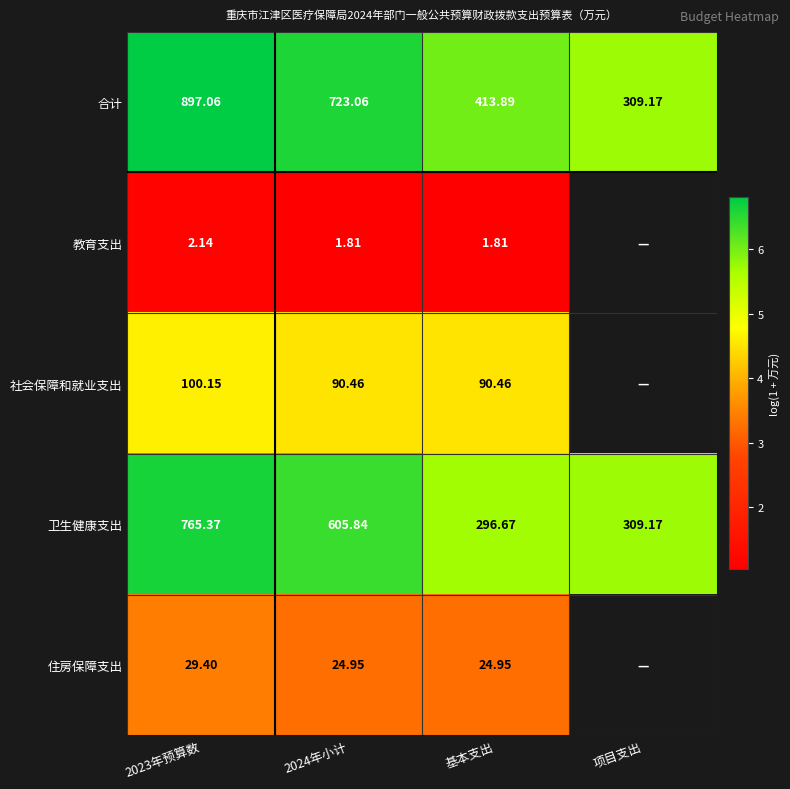

How many series are shown in this chart?

5